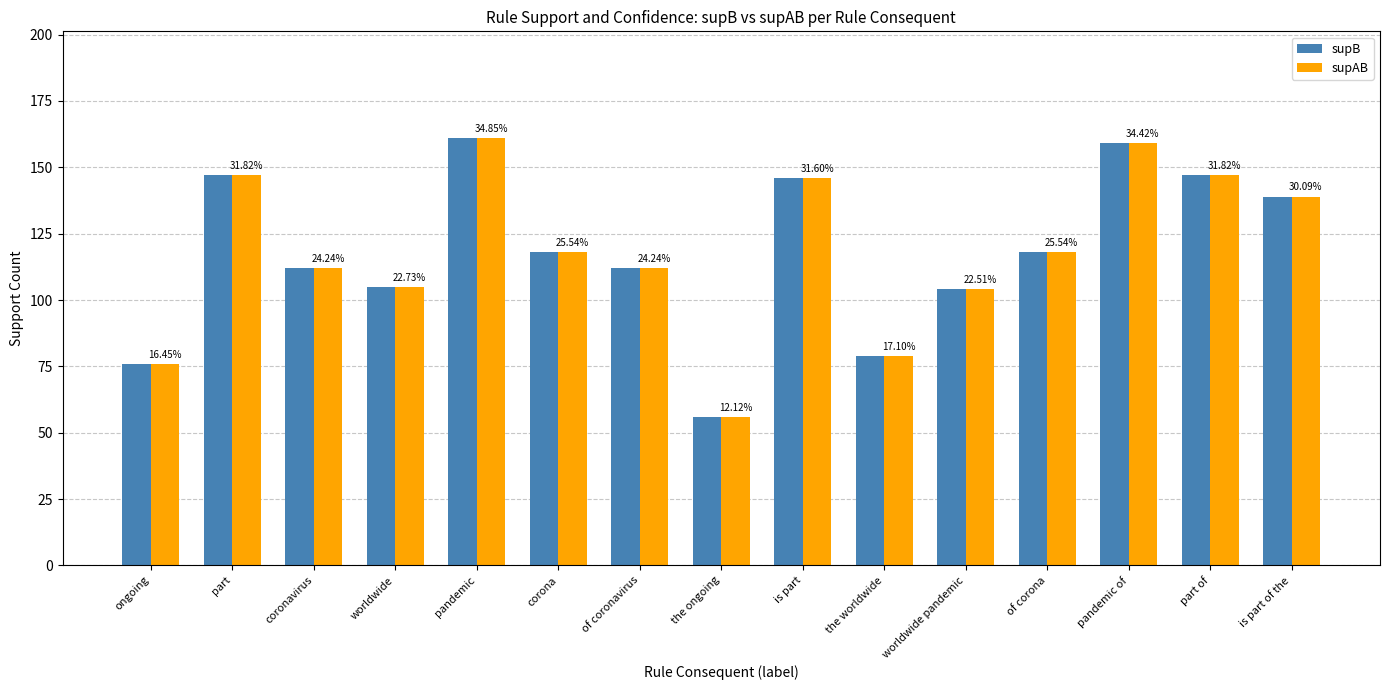

How many bars are there in total?

30